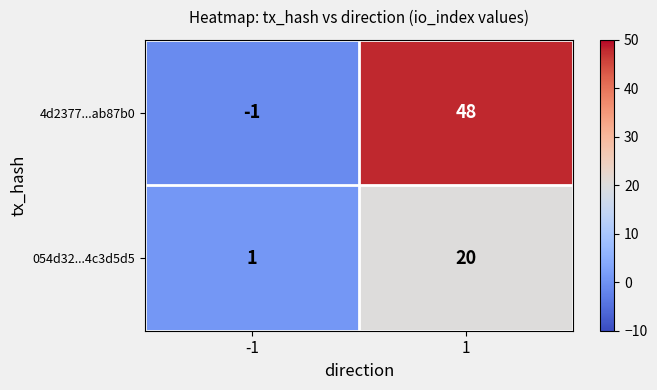

Reading left to right, transcribe all the data shown in this chart.

4d2377...ab87b0: -1=-1	1=48
054d32...4c3d5d5: -1=1	1=20